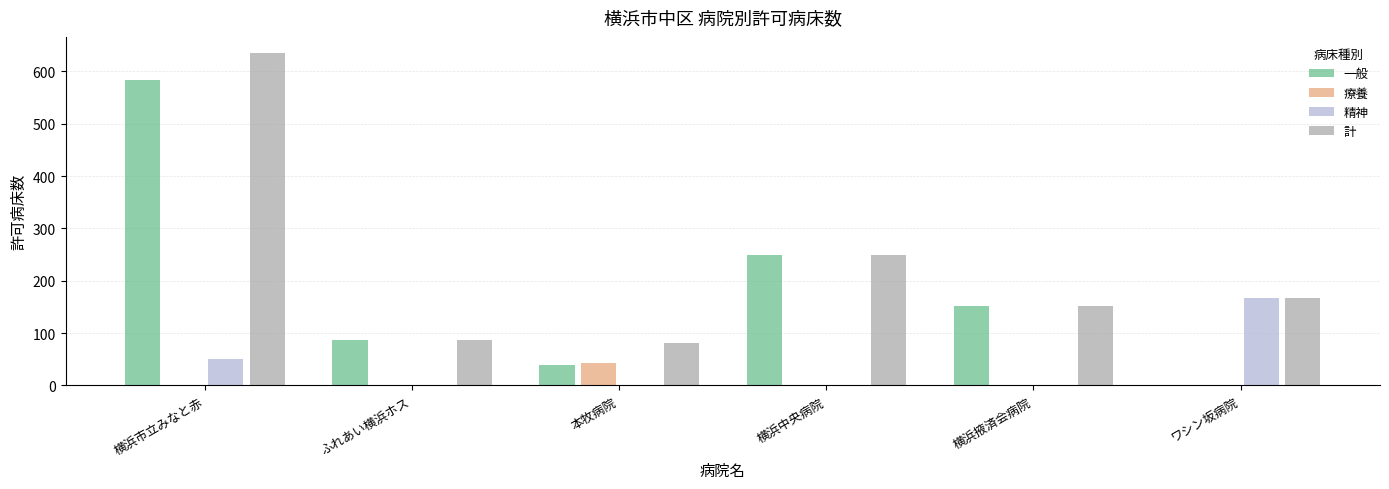

What is the sum of the 計 values at 横浜中央病院 and ワシン坂病院?

417